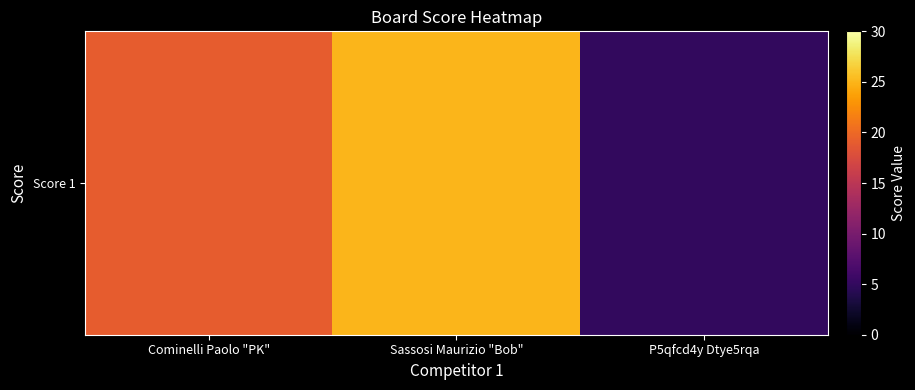

Reading right to left, list all the values displayed in this chart.

5	25	19